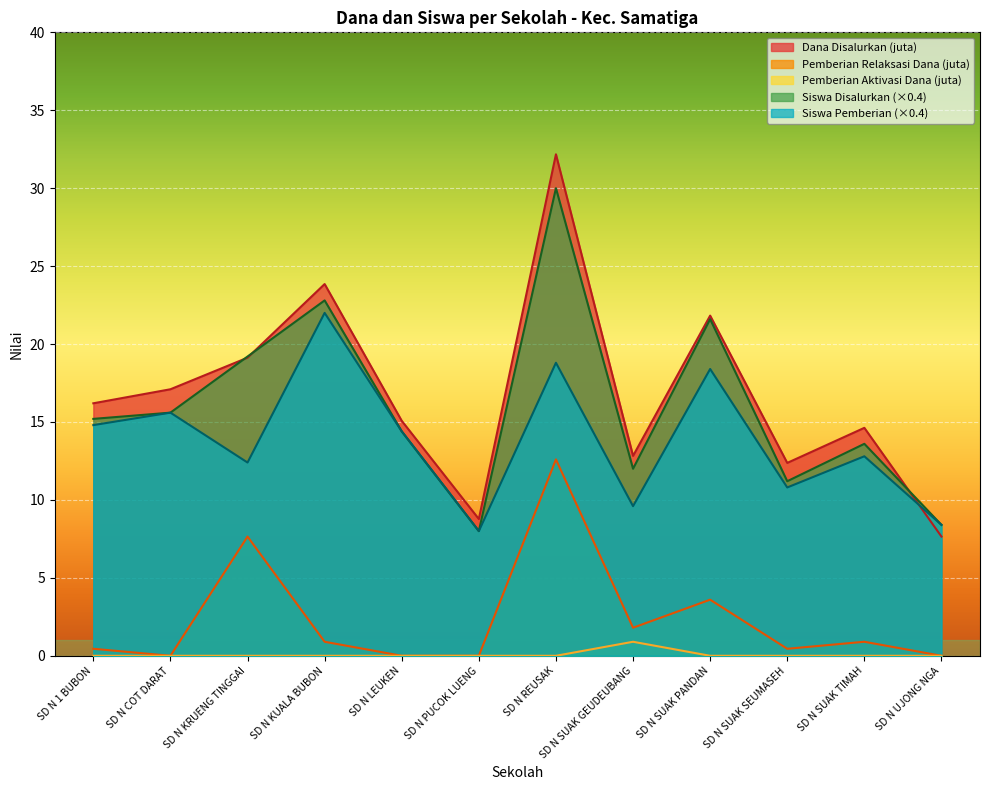

Reading left to right, transcribe all the data shown in this chart.

Dana Disalurkan: SD N 1 BUBON=16.2	SD N COT DARAT=17.1	SD N KRUENG TINGGAI=19.1	SD N KUALA BUBON=23.9	SD N LEUKEN=15.1	SD N PUCOK LUENG=8.8	SD N REUSAK=32.2	SD N SUAK GEUDEUBANG=12.8	SD N SUAK PANDAN=21.8	SD N SUAK SEUMASEH=12.4	SD N SUAK TIMAH=14.6	SD N UJONG NGA=7.7
Siswa Disalurkan: SD N 1 BUBON=15.2	SD N COT DARAT=15.6	SD N KRUENG TINGGAI=19.2	SD N KUALA BUBON=22.8	SD N LEUKEN=14.4	SD N PUCOK LUENG=8.0	SD N REUSAK=30.0	SD N SUAK GEUDEUBANG=12.0	SD N SUAK PANDAN=21.6	SD N SUAK SEUMASEH=11.2	SD N SUAK TIMAH=13.6	SD N UJONG NGA=8.4
Pemberian Relaksasi Dana: SD N 1 BUBON=0.5	SD N COT DARAT=0.0	SD N KRUENG TINGGAI=7.7	SD N KUALA BUBON=0.9	SD N LEUKEN=0.0	SD N PUCOK LUENG=0.0	SD N REUSAK=12.6	SD N SUAK GEUDEUBANG=1.8	SD N SUAK PANDAN=3.6	SD N SUAK SEUMASEH=0.5	SD N SUAK TIMAH=0.9	SD N UJONG NGA=0.0
Siswa Pemberian: SD N 1 BUBON=14.8	SD N COT DARAT=15.6	SD N KRUENG TINGGAI=12.4	SD N KUALA BUBON=22.0	SD N LEUKEN=14.4	SD N PUCOK LUENG=8.0	SD N REUSAK=18.8	SD N SUAK GEUDEUBANG=9.6	SD N SUAK PANDAN=18.4	SD N SUAK SEUMASEH=10.8	SD N SUAK TIMAH=12.8	SD N UJONG NGA=8.4
Pemberian Dari Aktivasi Dana: SD N 1 BUBON=0.0	SD N COT DARAT=0.0	SD N KRUENG TINGGAI=0.0	SD N KUALA BUBON=0.0	SD N LEUKEN=0.0	SD N PUCOK LUENG=0.0	SD N REUSAK=0.0	SD N SUAK GEUDEUBANG=0.9	SD N SUAK PANDAN=0.0	SD N SUAK SEUMASEH=0.0	SD N SUAK TIMAH=0.0	SD N UJONG NGA=0.0